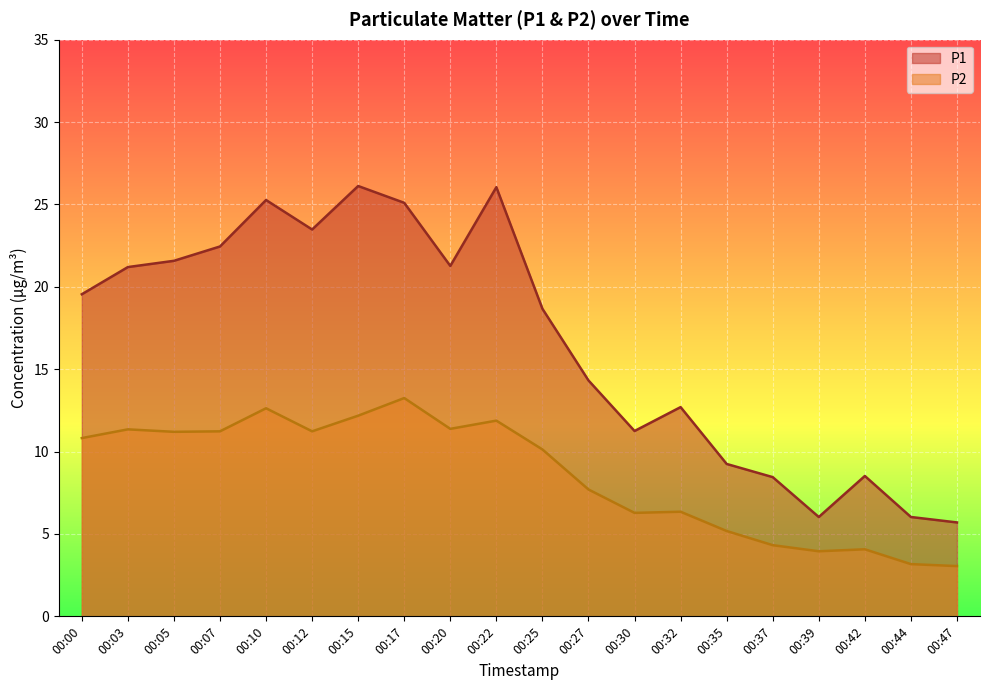

At 00:39, list the series in order from smallest to largest.

P2, P1